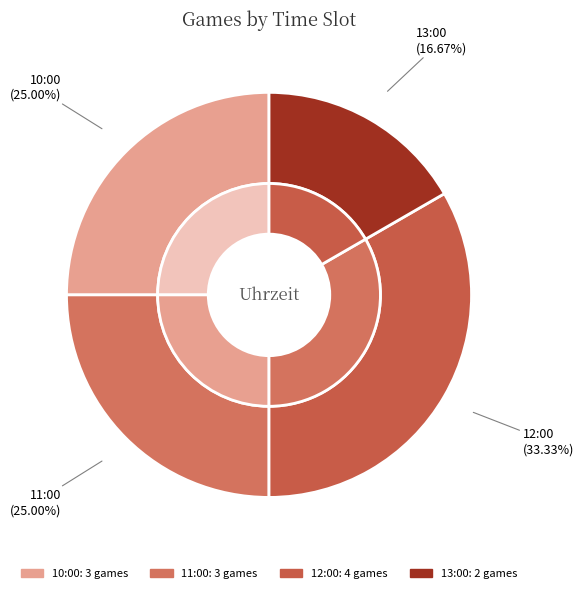

Between 13:00 and 12:00, which is larger?

12:00